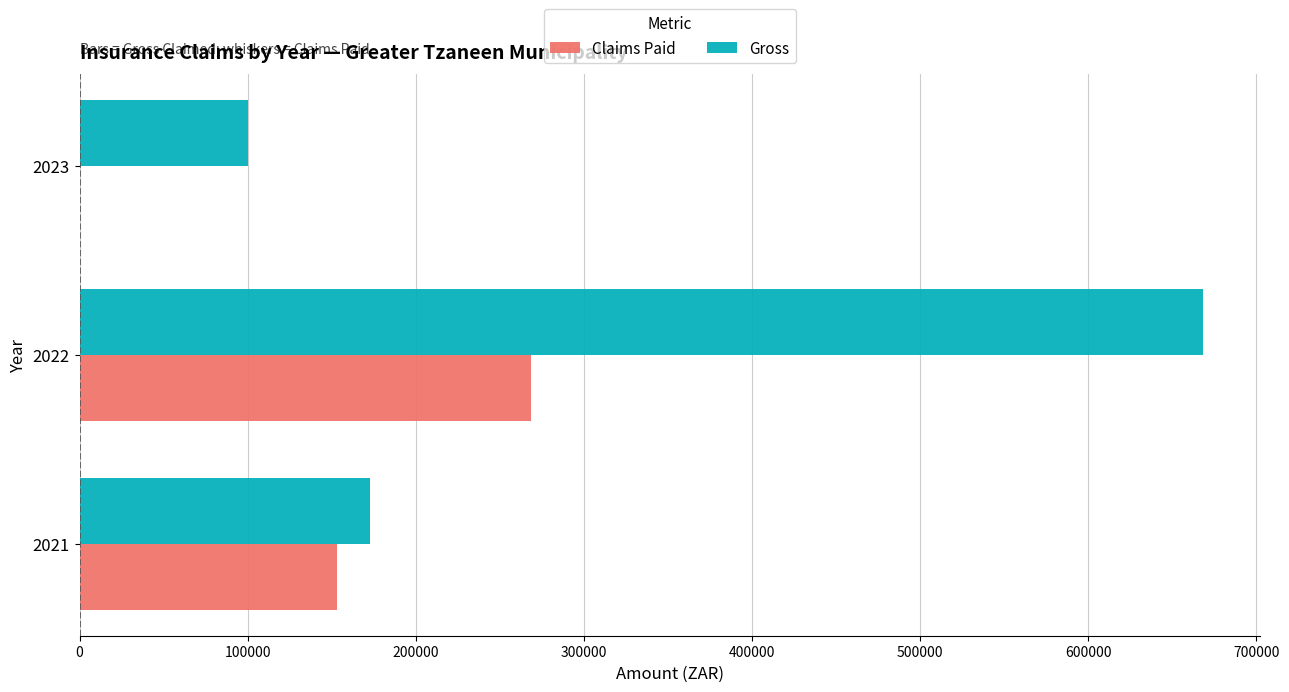

The value of Gross at 2022 is 1124642.1. True or false?

False